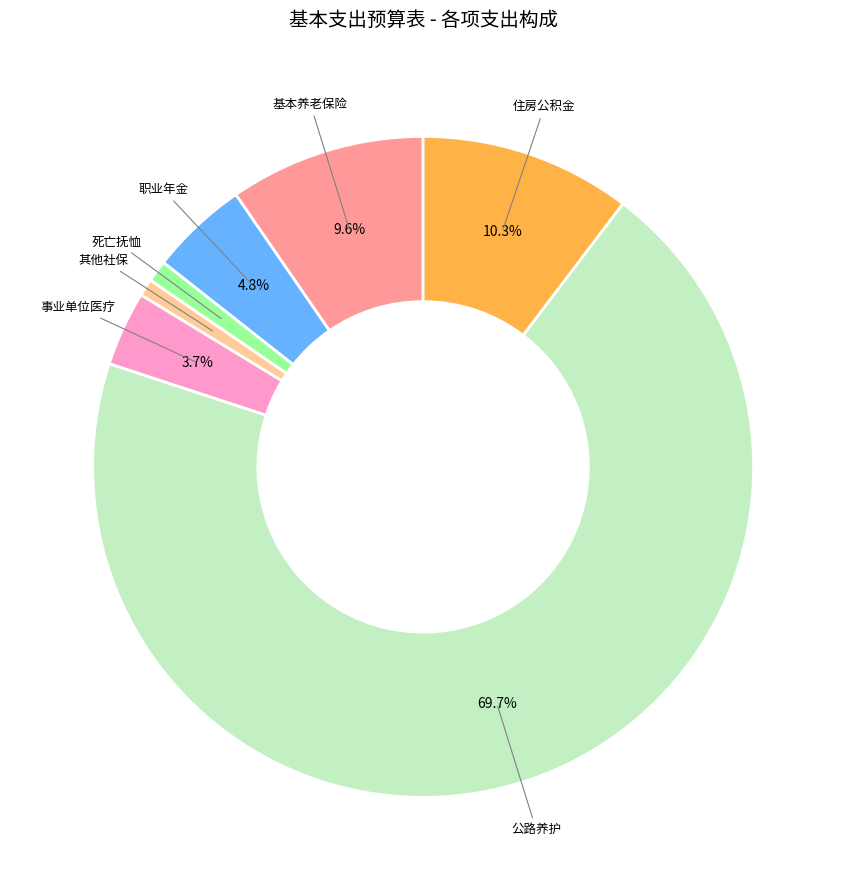

Is there a majority slice in this chart?

Yes